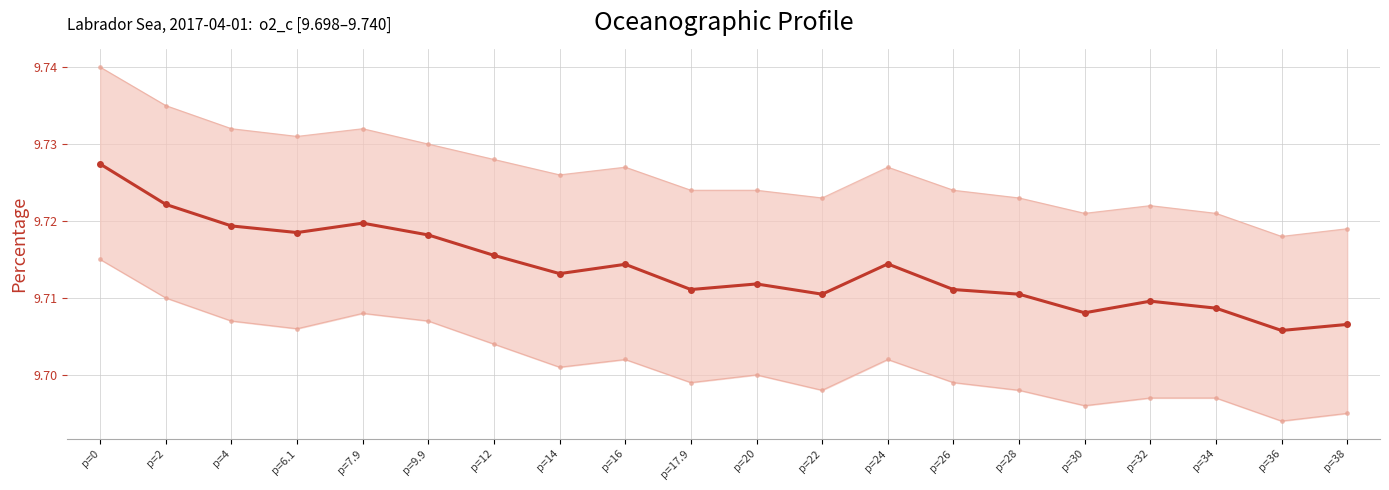

Count the number of categories in the chart.

20